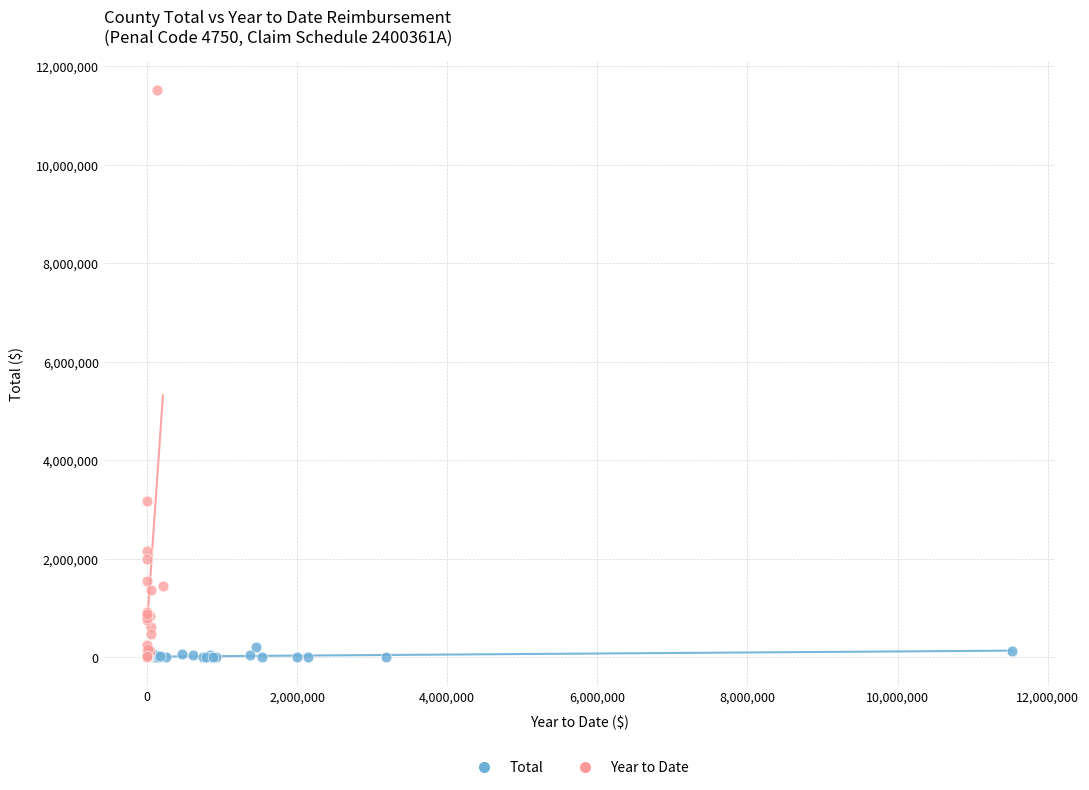

Which series contains the highest Y value?

Year to Date